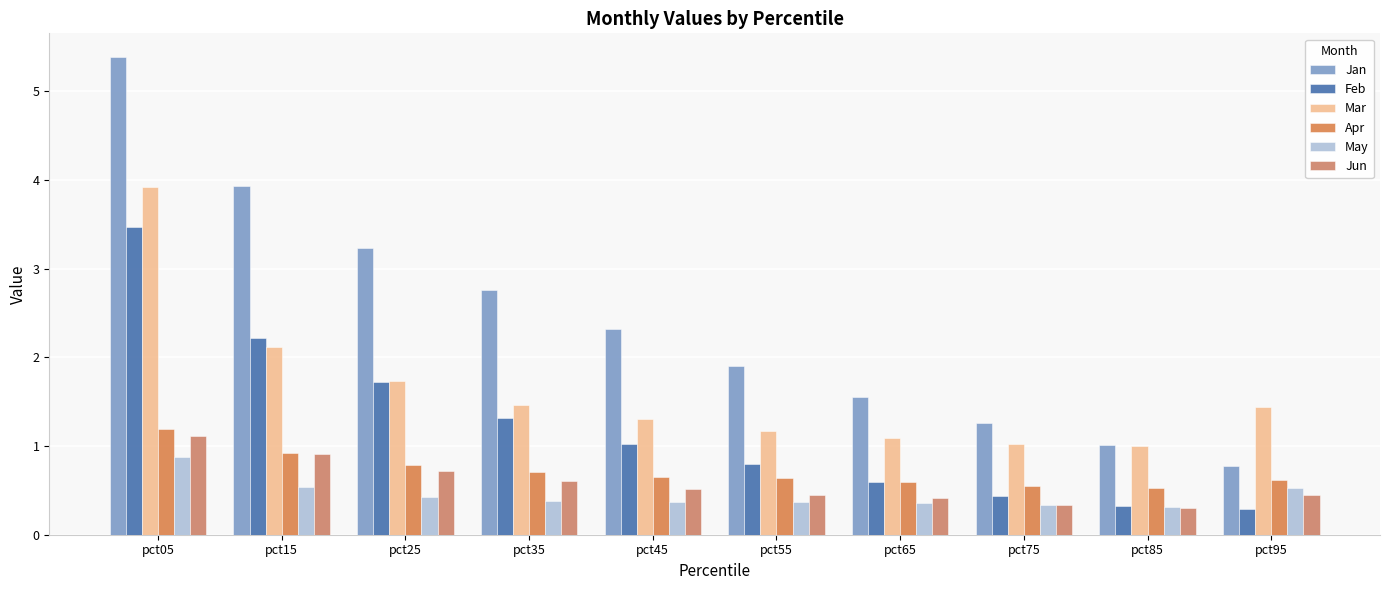

What is the minimum value shown in the chart?

0.3